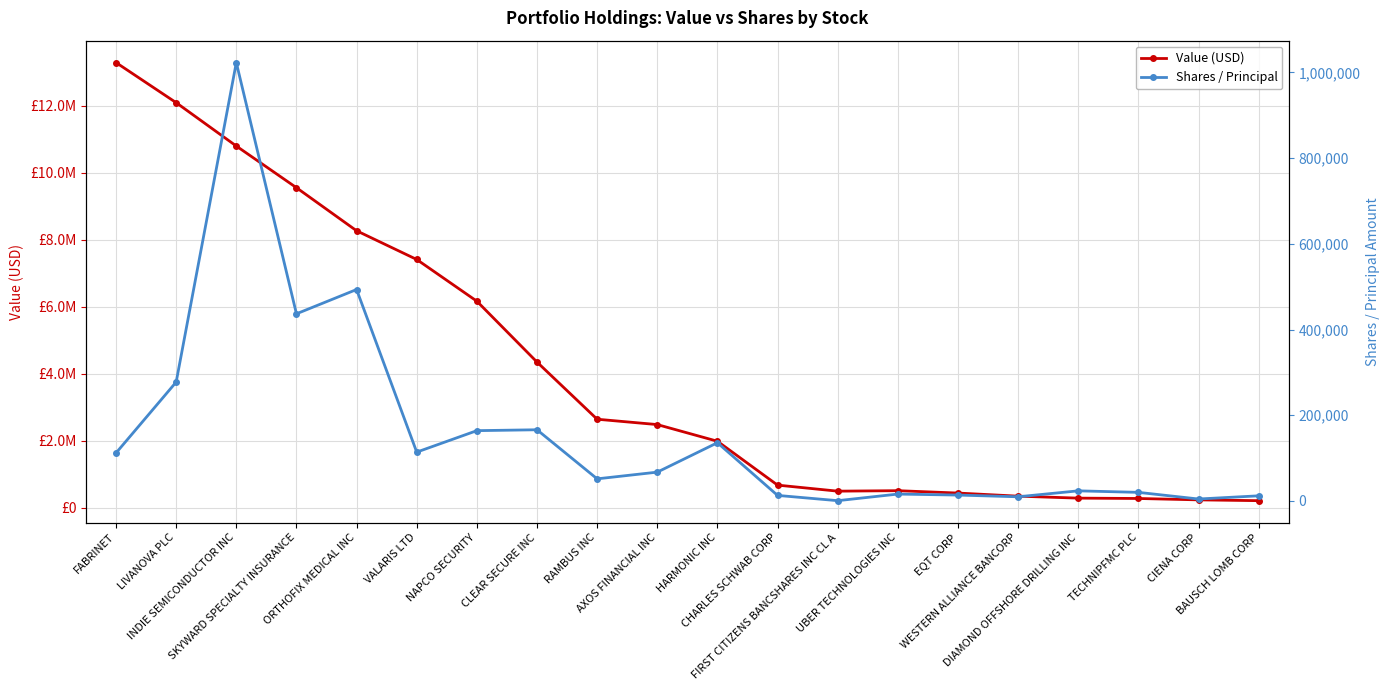

What are all the series names shown in the legend?

Value (USD), Shares / Principal